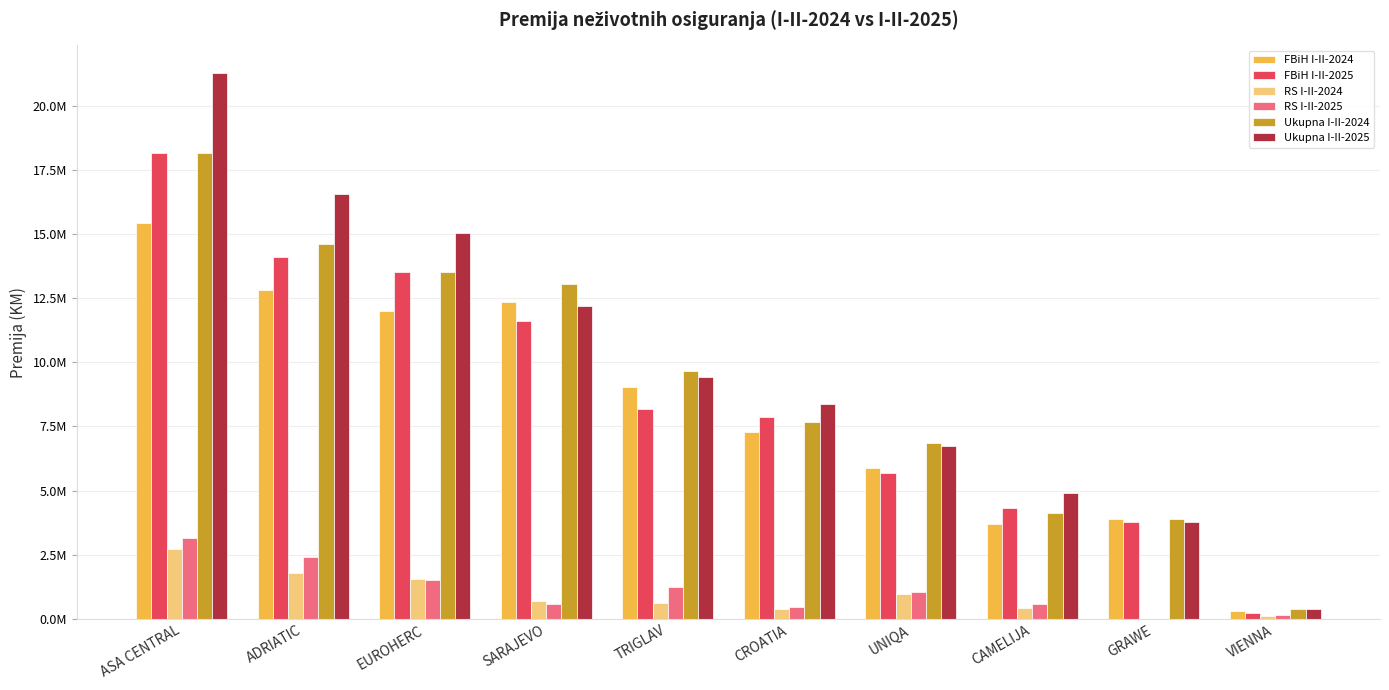

What are all the series names shown in the legend?

FBiH I-II-2024, FBiH I-II-2025, RS I-II-2024, RS I-II-2025, Ukupna I-II-2024, Ukupna I-II-2025